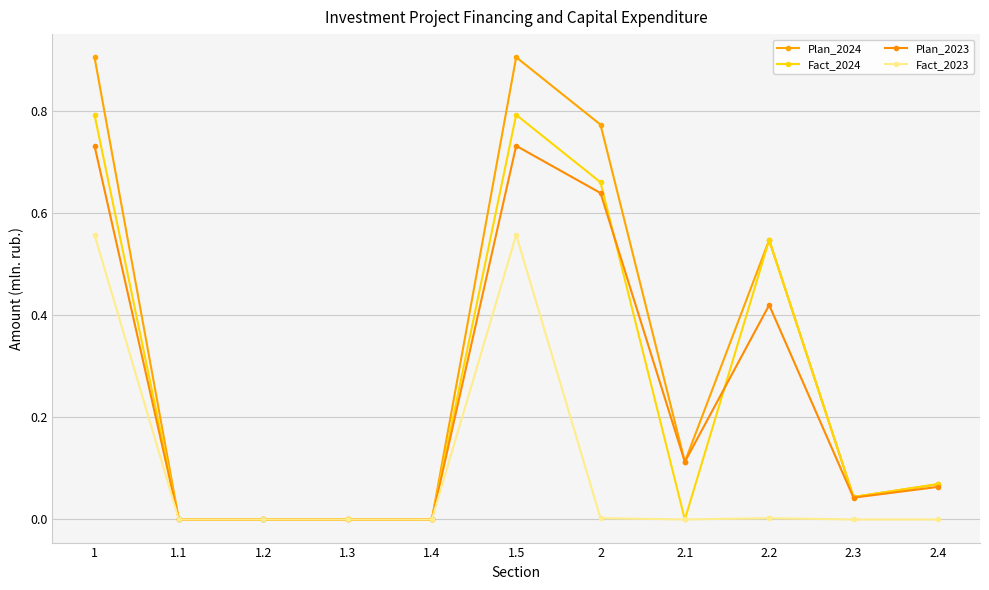

The value of Plan_2024 at 1.5 is 0.9. True or false?

True